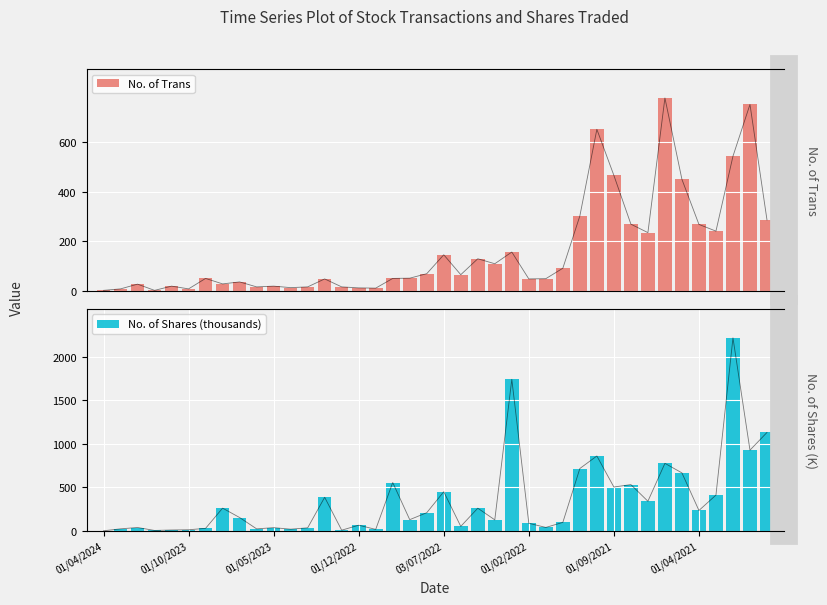

Is it true that No. of Shares (thousands) equals 1123.6 at 29?

False